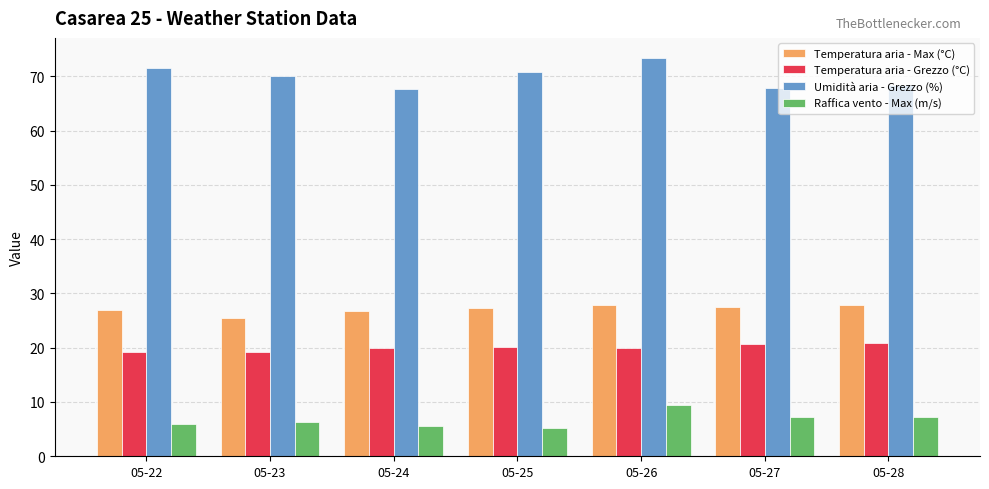

What is the sum of all Temperatura aria - Max (°C) values?

189.7